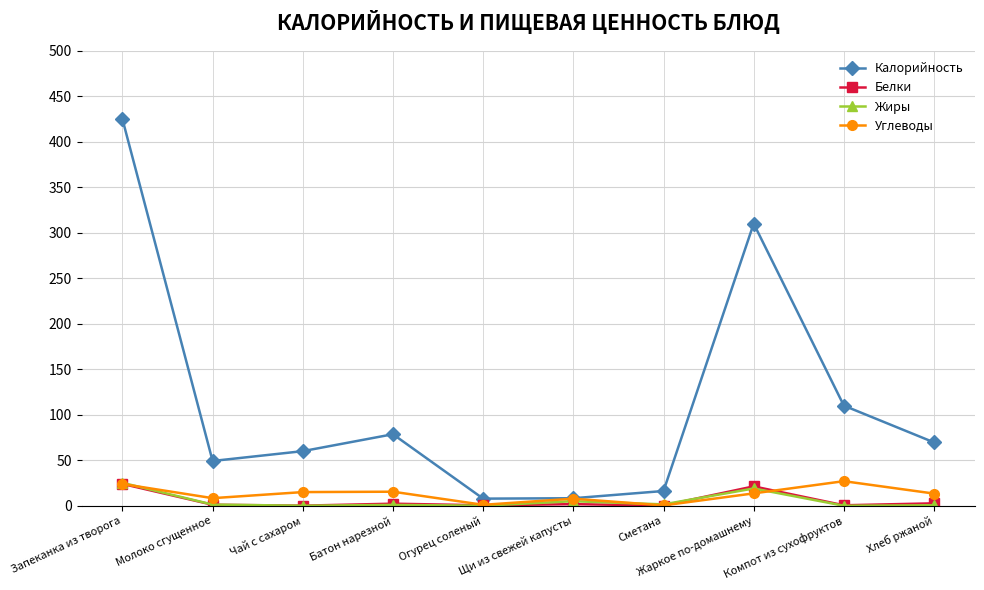

Is it true that Калорийность equals 49.2 at Молоко сгущенное?

True